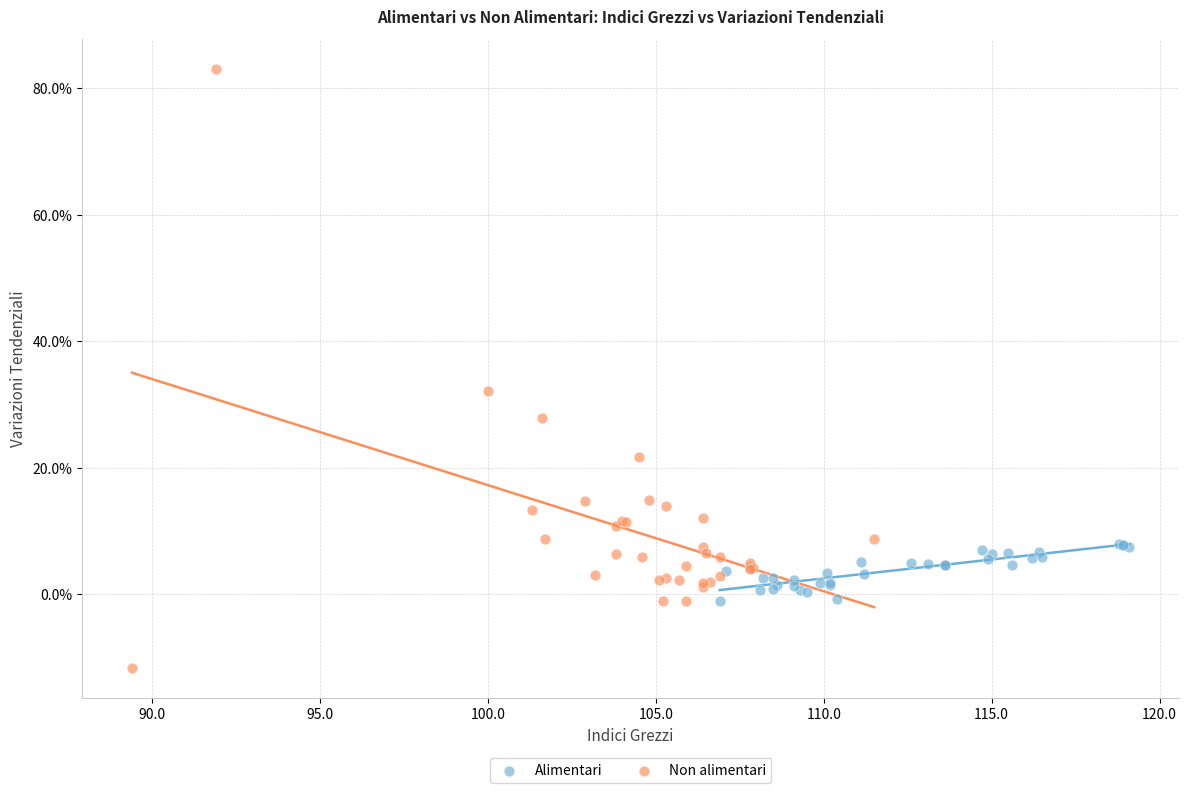

Which series reaches the minimum Y coordinate?

Non alimentari